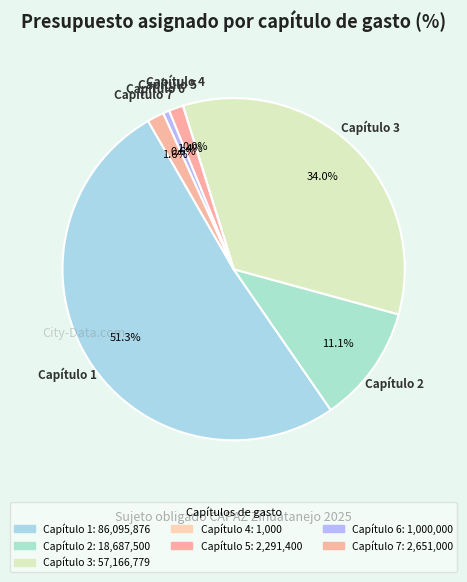

How much of the chart is everything except Capítulo 6?

99.4%